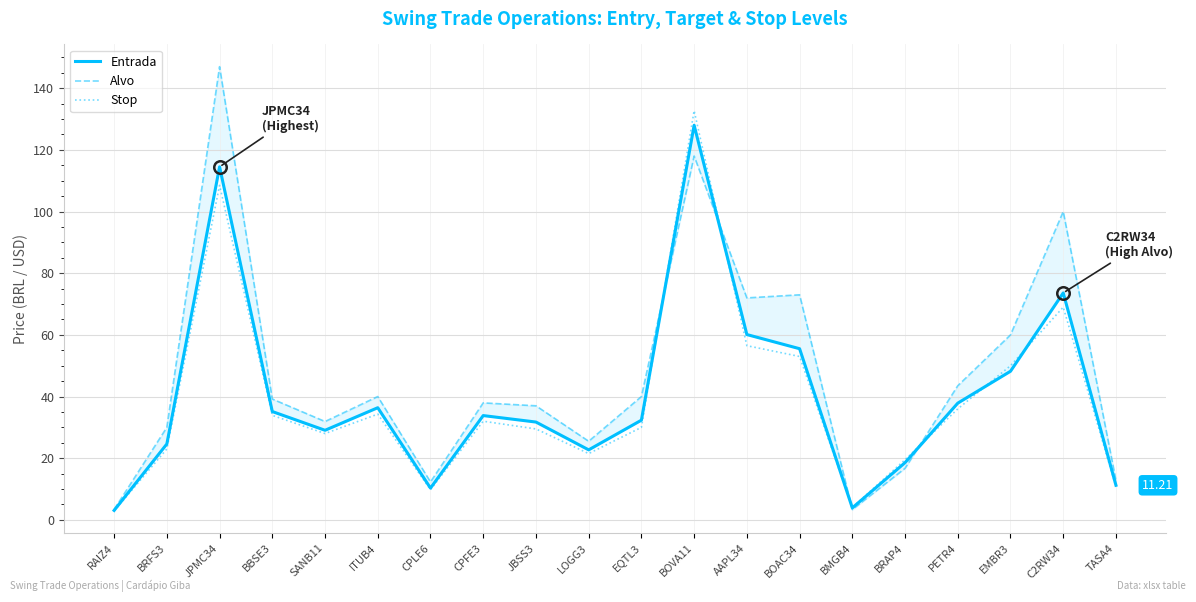

Rank the series at BRFS3 from lowest to highest value.

Stop, Entrada, Alvo